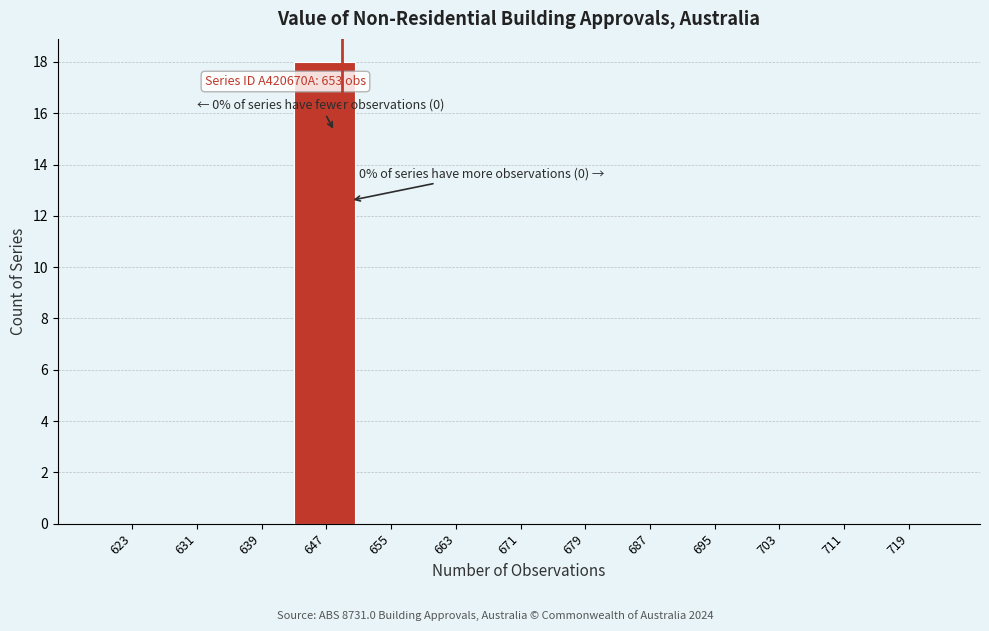

Reading right to left, transcribe all the data shown in this chart.

719=0	711=0	703=0	695=0	687=0	679=0	671=0	663=0	655=0	647=18	639=0	631=0	623=0